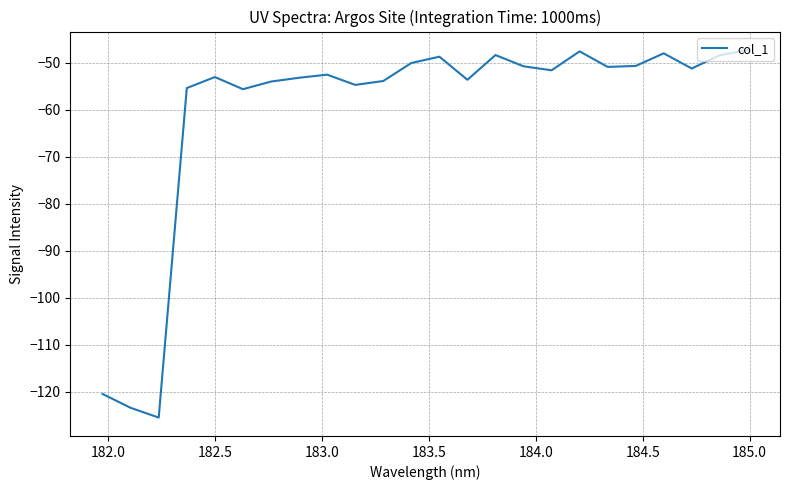

What is the difference between the maximum and minimum values?

78.2